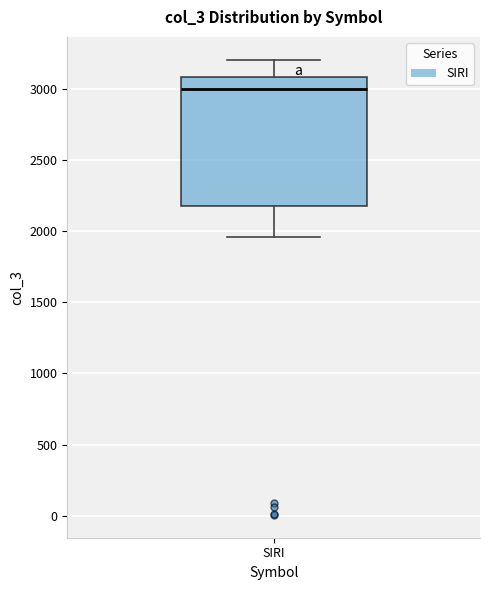

Where is the lower edge of the box for SIRI on the y-axis? The values are not printed on the chart, so give them approximately, as read against the axis.

2150